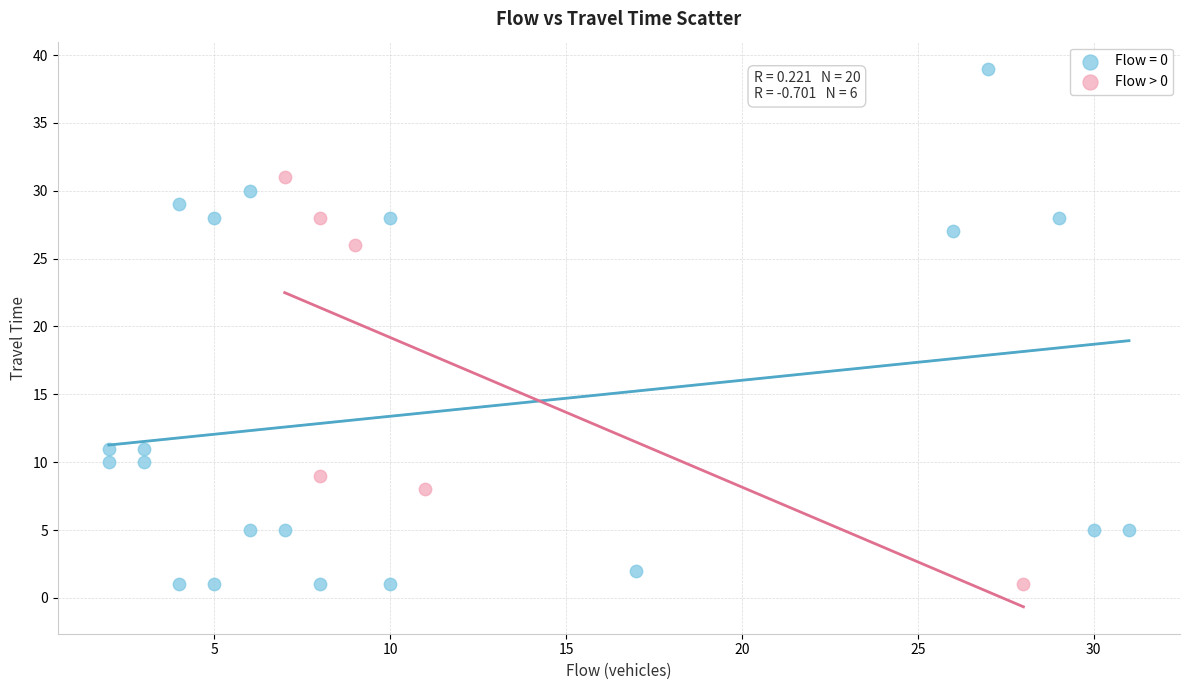

Which series contains the highest Y value?

Flow = 0